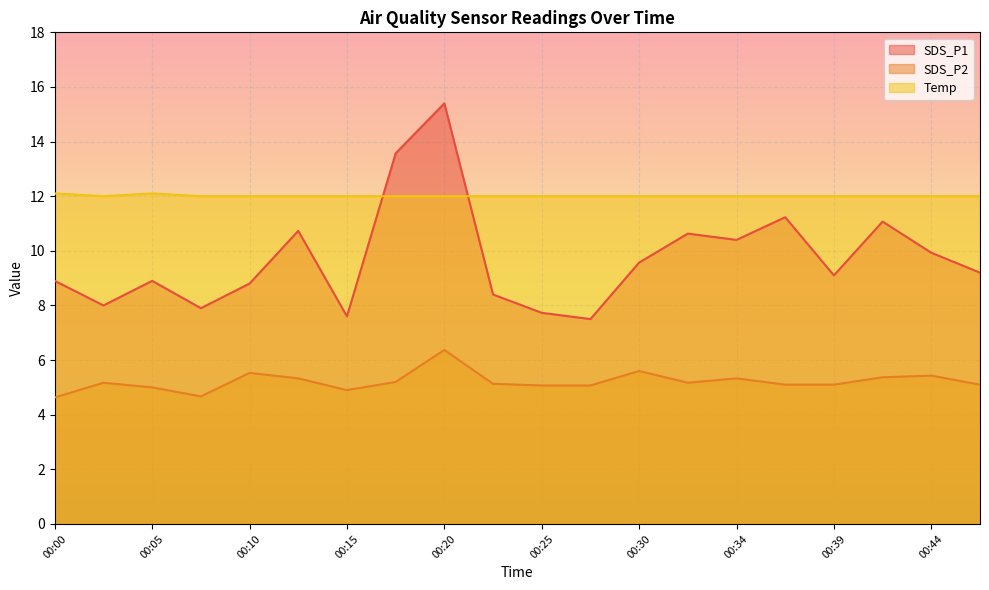

Is the value of Temp at 00:27 greater than the value of SDS_P2 at 00:37?

Yes